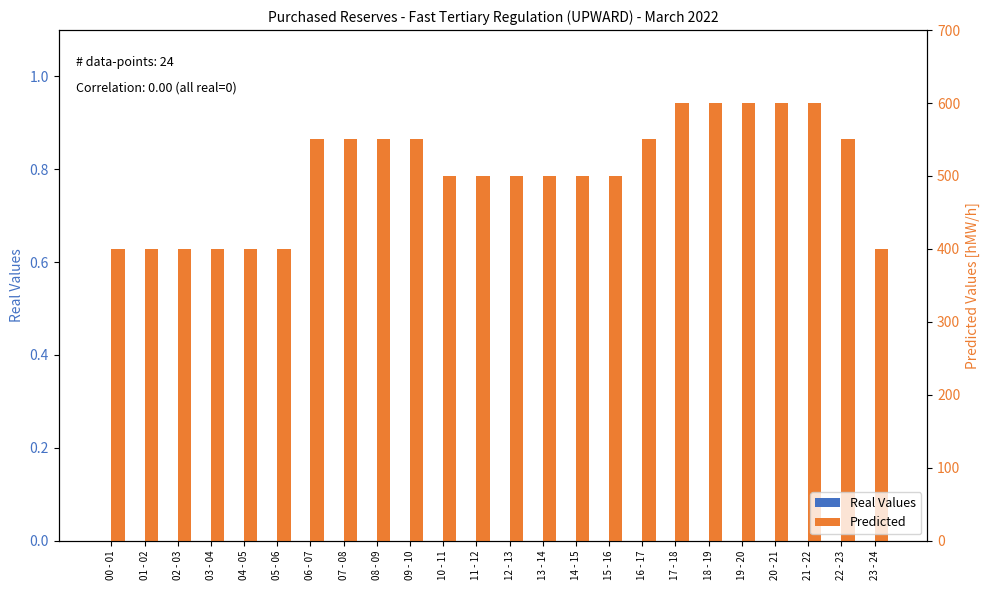

What is the sum of all Predicted values?

12100